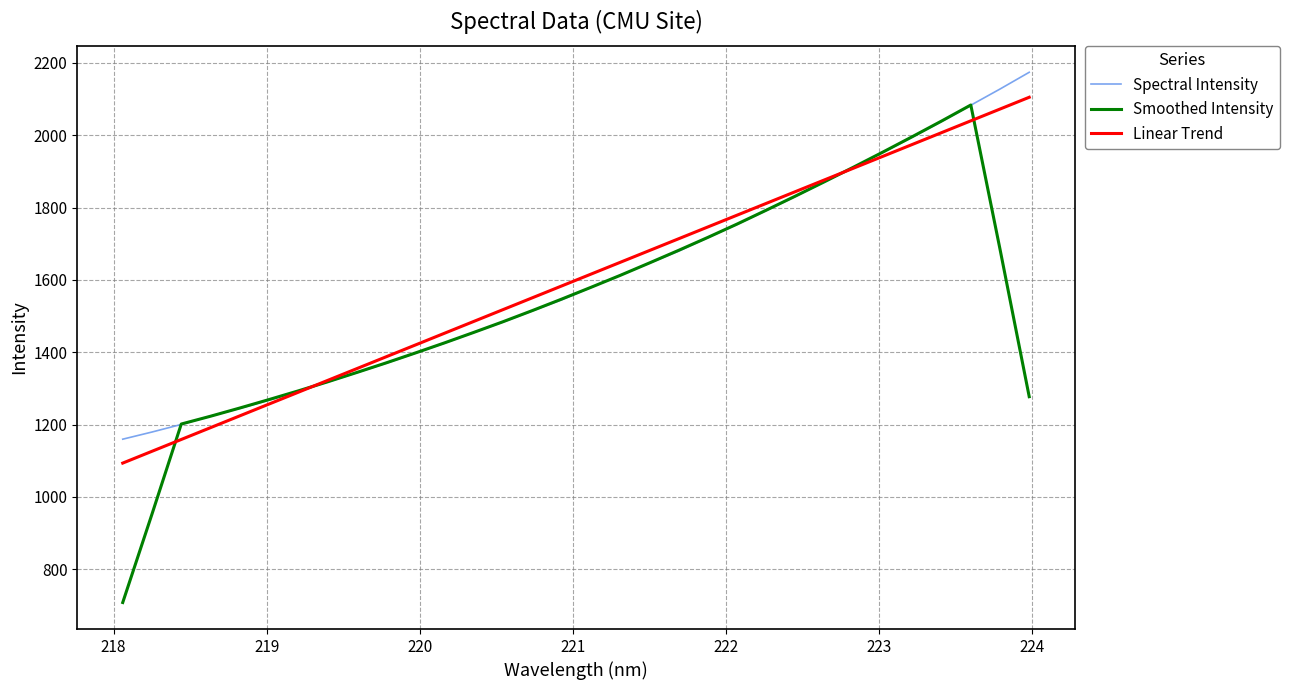

What is the highest value of the Linear Trend series?

2104.9